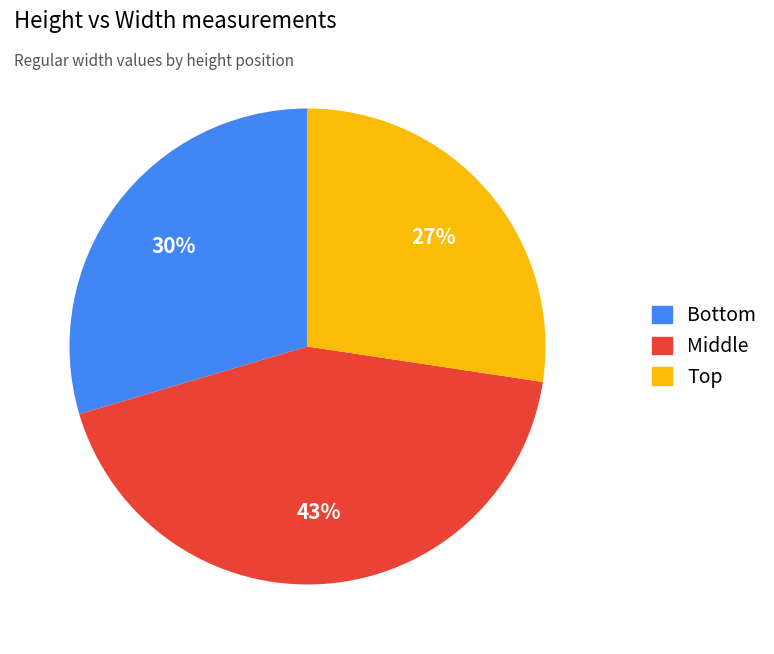

What is the largest slice in the pie chart?

Middle